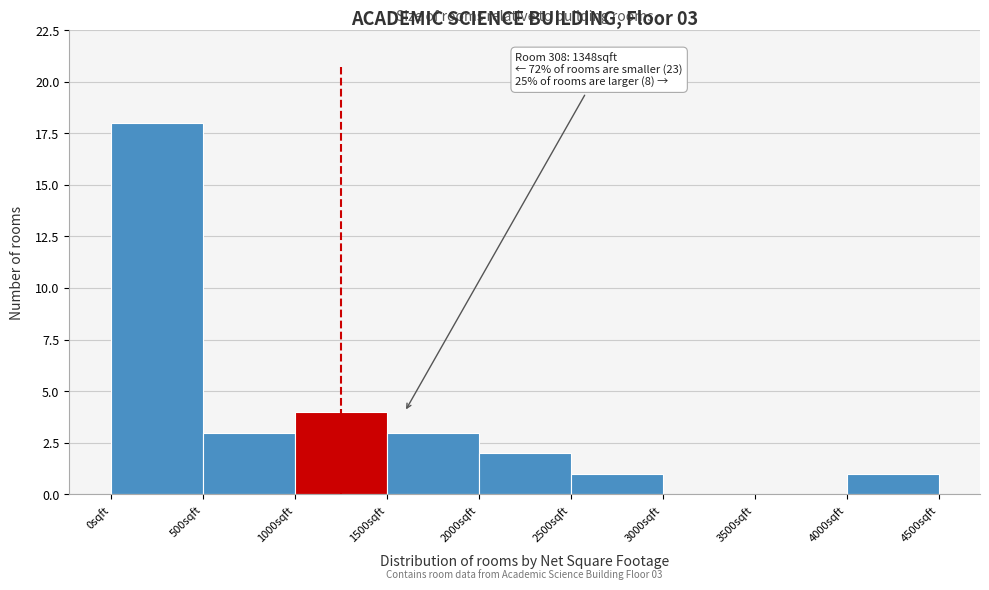

Which range on the x-axis has the tallest bar?

0 to 500